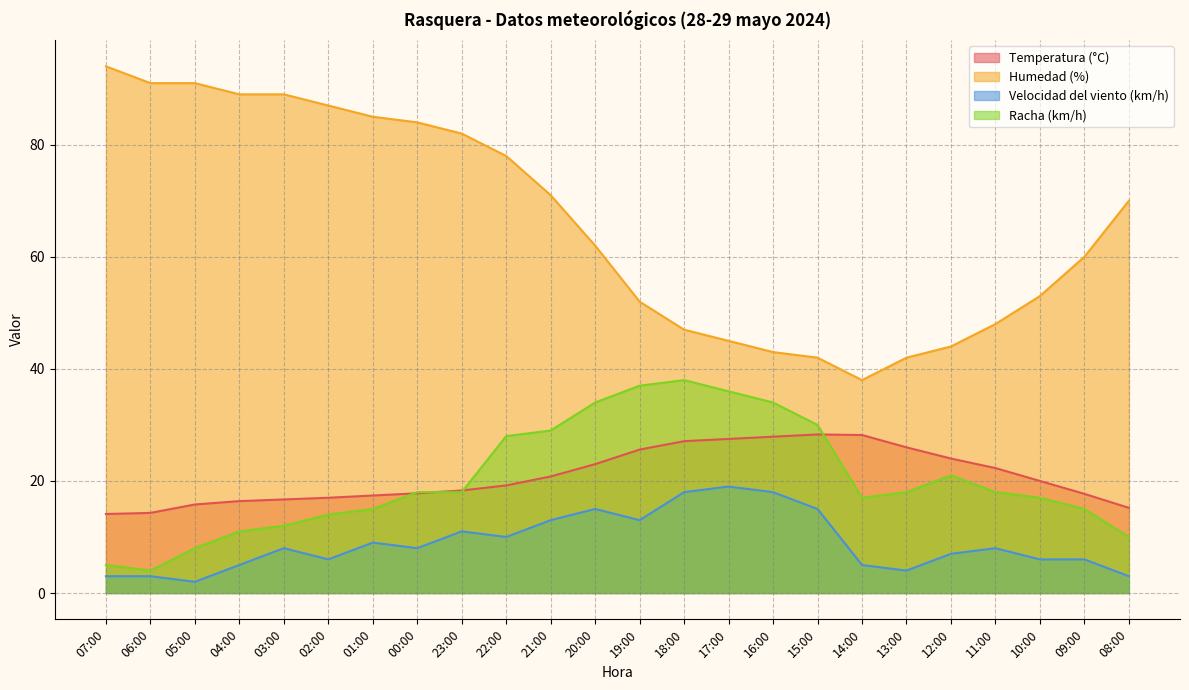

At which category does the chart reach its minimum across all series?

05:00